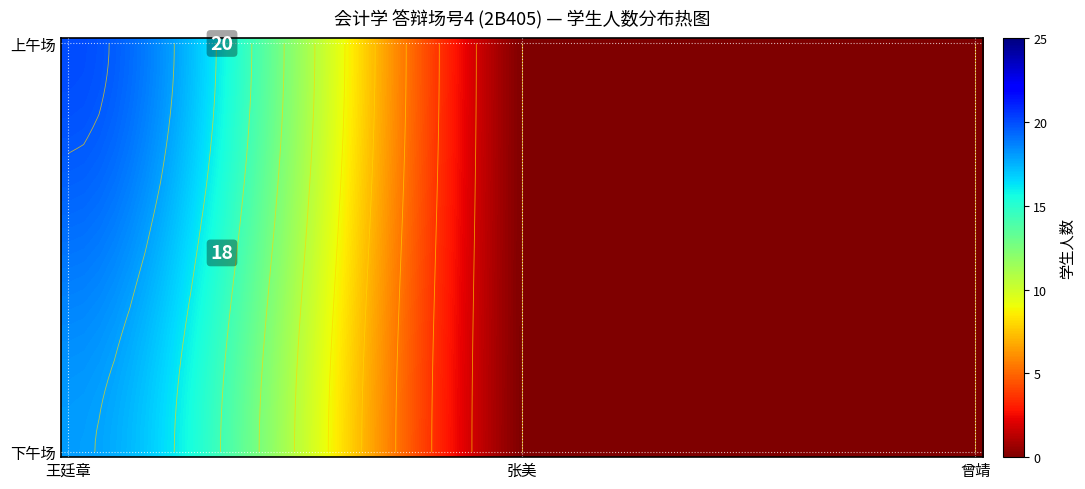

Between 28 and 33, which is larger?

33